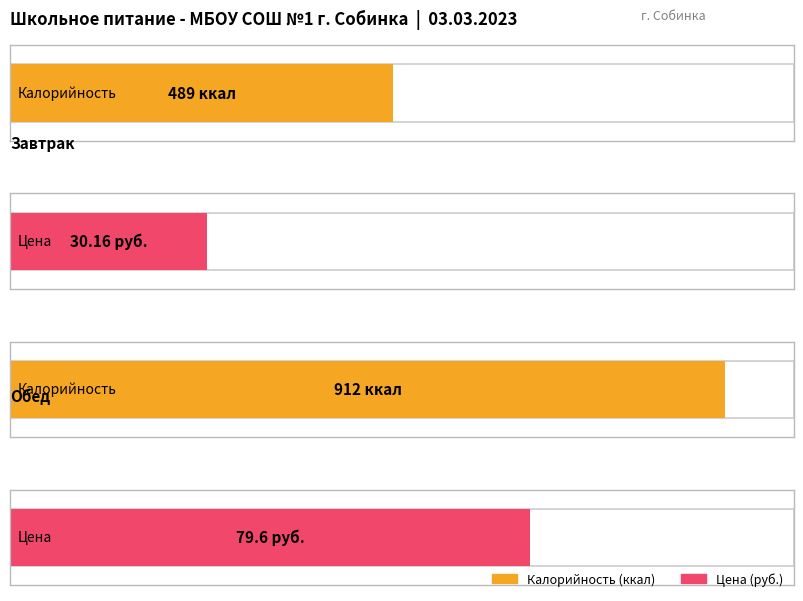

At which label is Калорийность closest to 700?

Завтрак